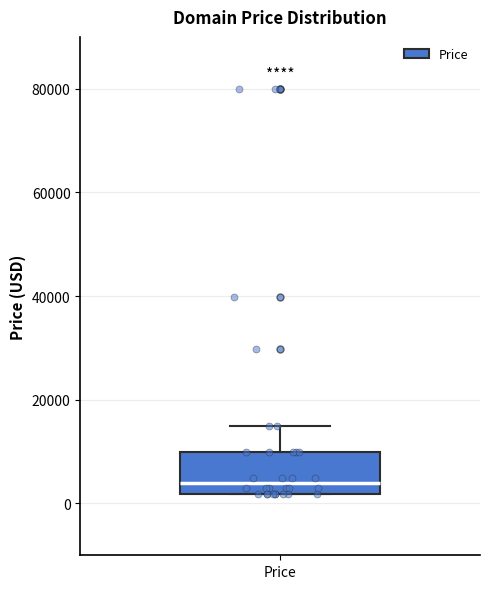

Read this box plot against the y-axis: the position of the median line, the range covered by the box, and the ends of both whiskers. The values are not printed on the chart, so give them approximately, as read against the axis.

median 4000, box 2000 to 10000, whiskers 2000 to 14000